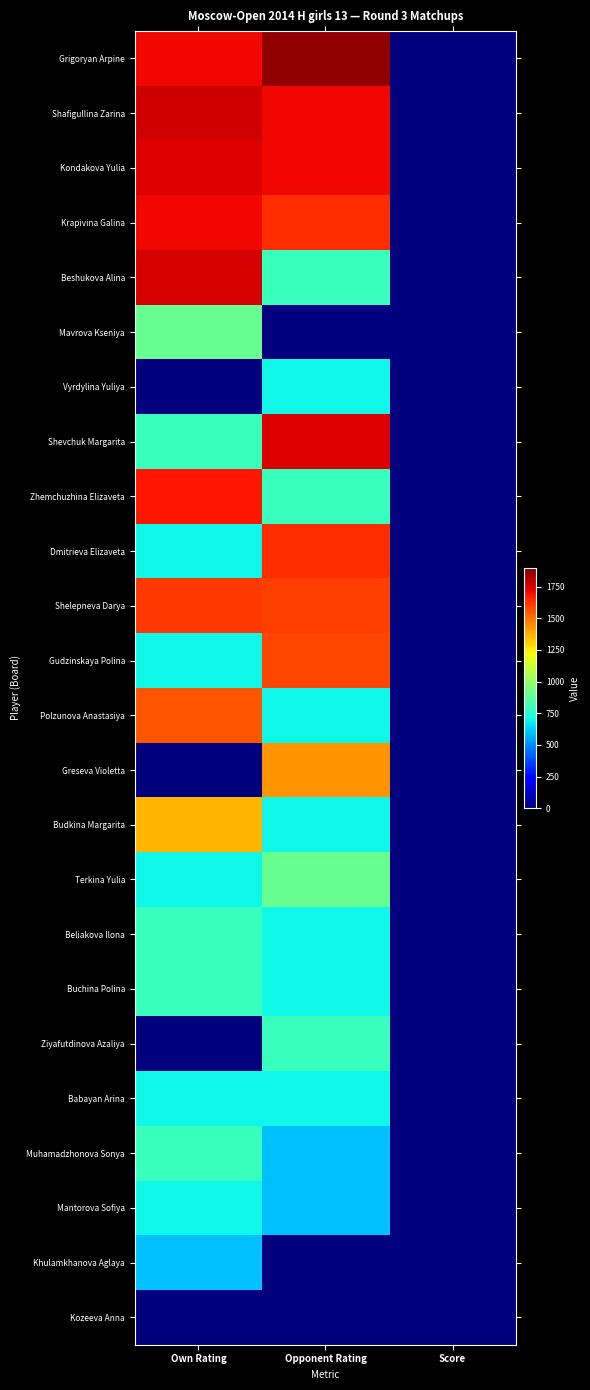

Which has a higher value, Own Rating or Score?

Own Rating